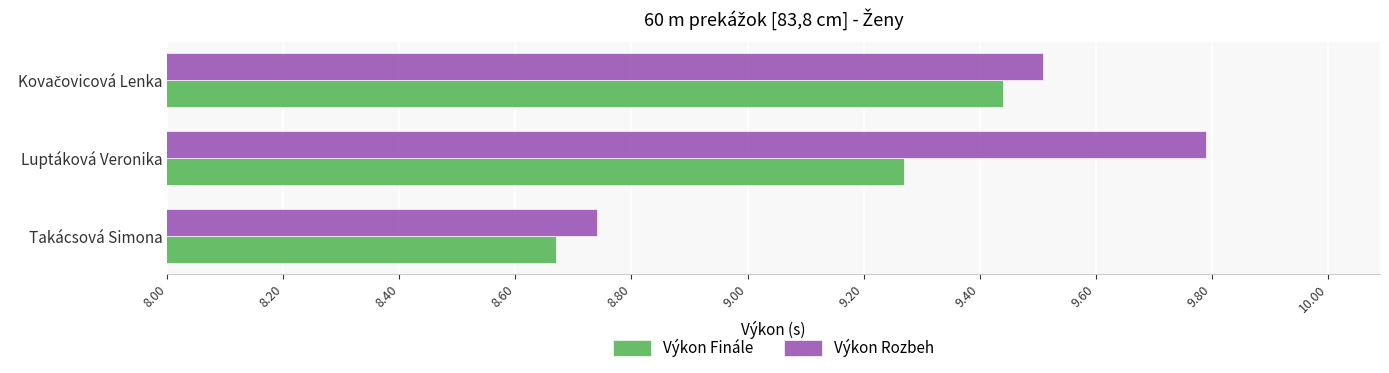

Which series has the largest total across all categories?

Výkon Rozbeh